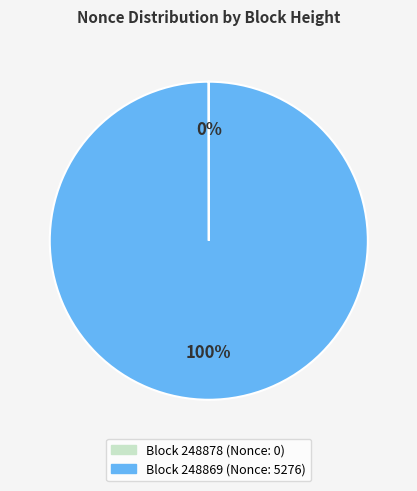

To the nearest percent, what is the difference between the largest and smallest slice percentages?

100%